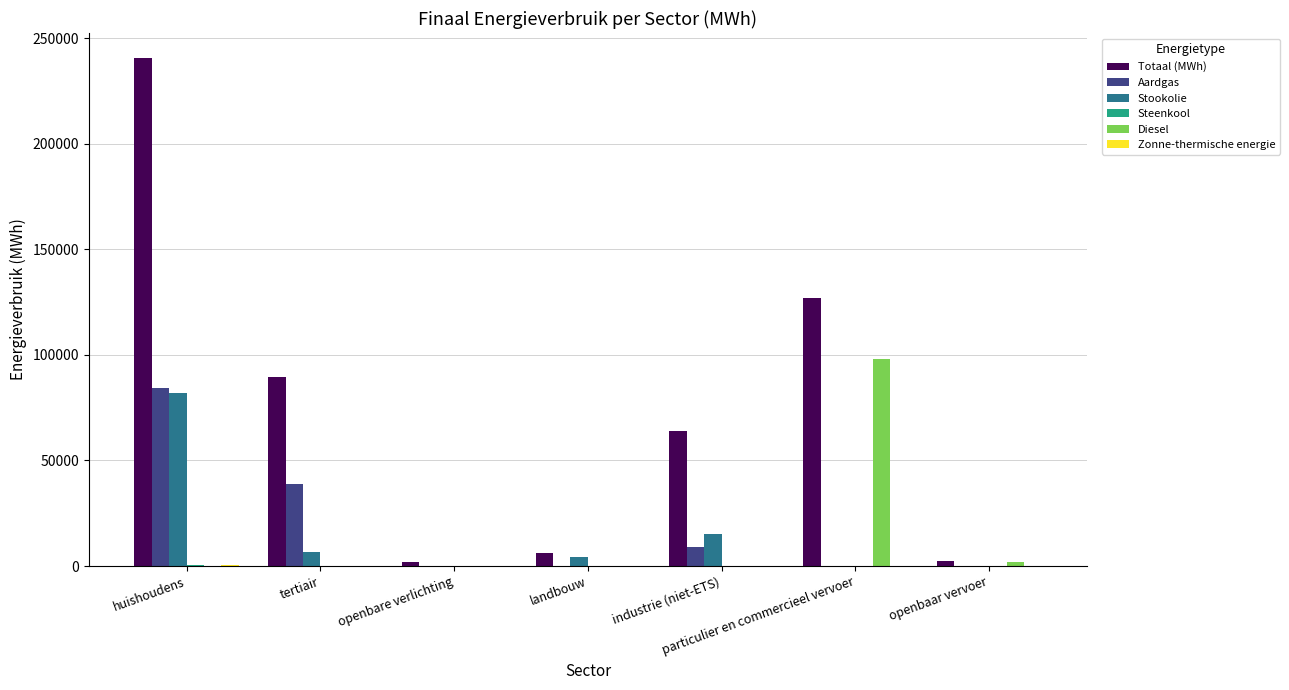

How many categories are shown in the chart?

7